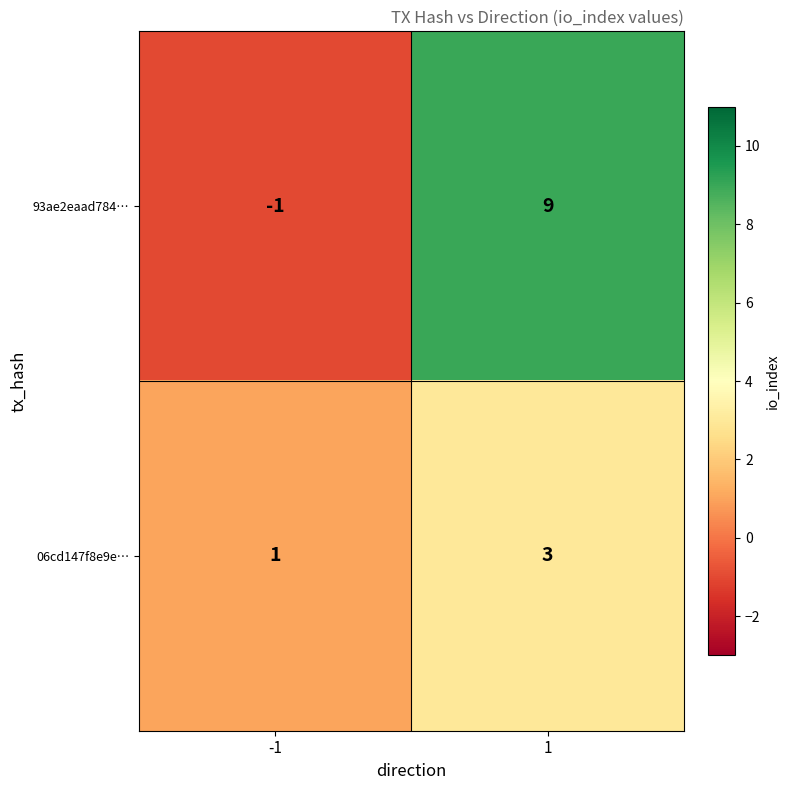

What is the maximum value shown in the chart?

9